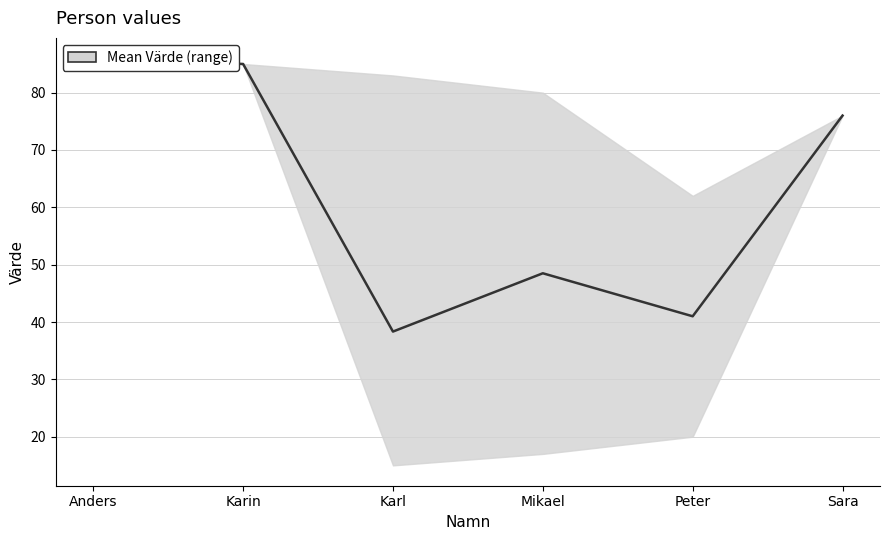

Is it true that the value at Anders is 35.9?

False